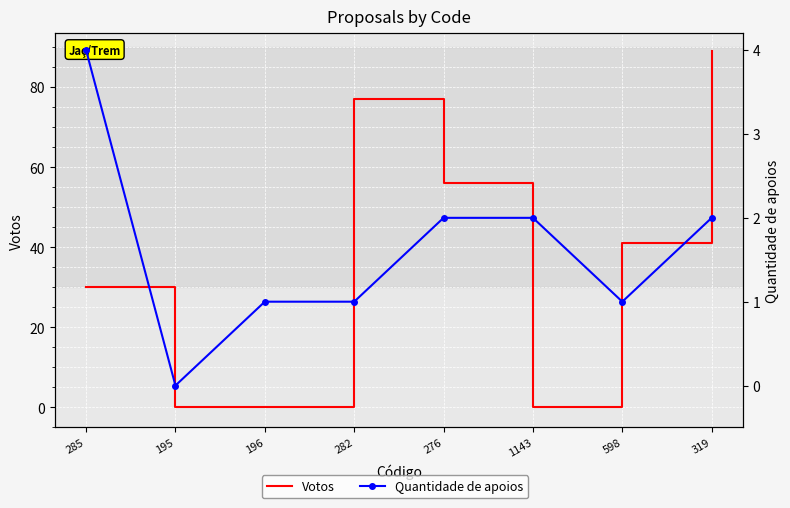

What is the difference between the maximum and minimum values in the Votos series?

89